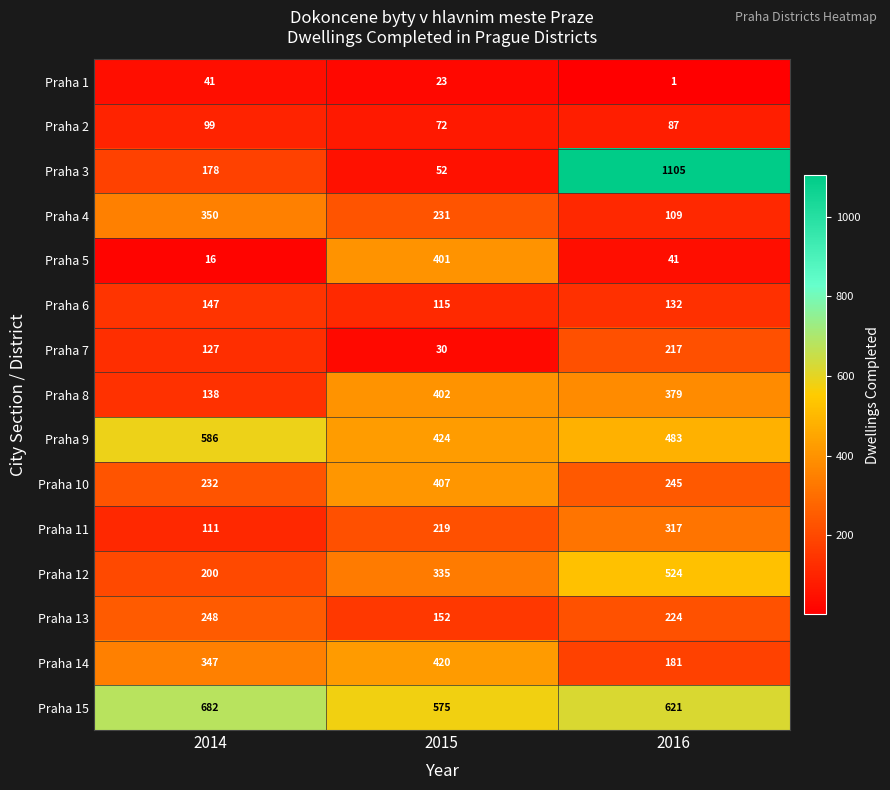

Which series has the largest range (max minus min)?

Praha 3